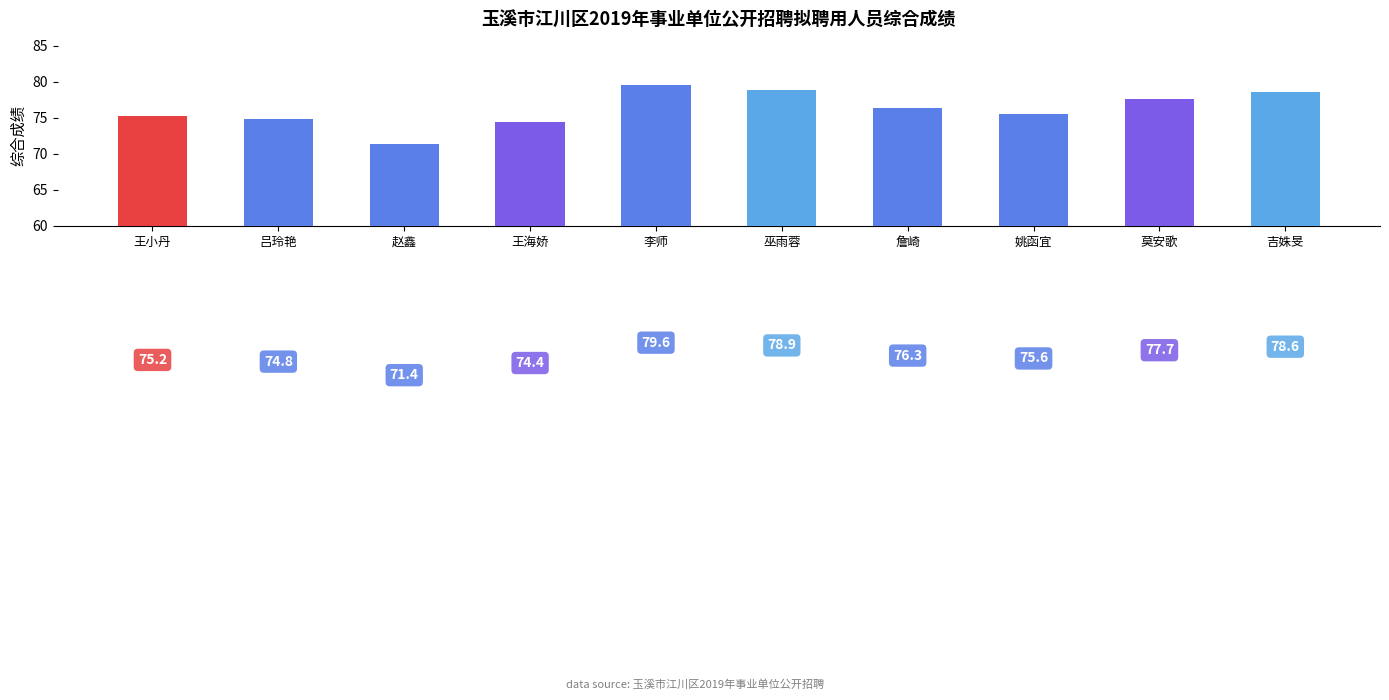

What is the sum of the values at 吕玲艳 and 赵鑫?

146.2